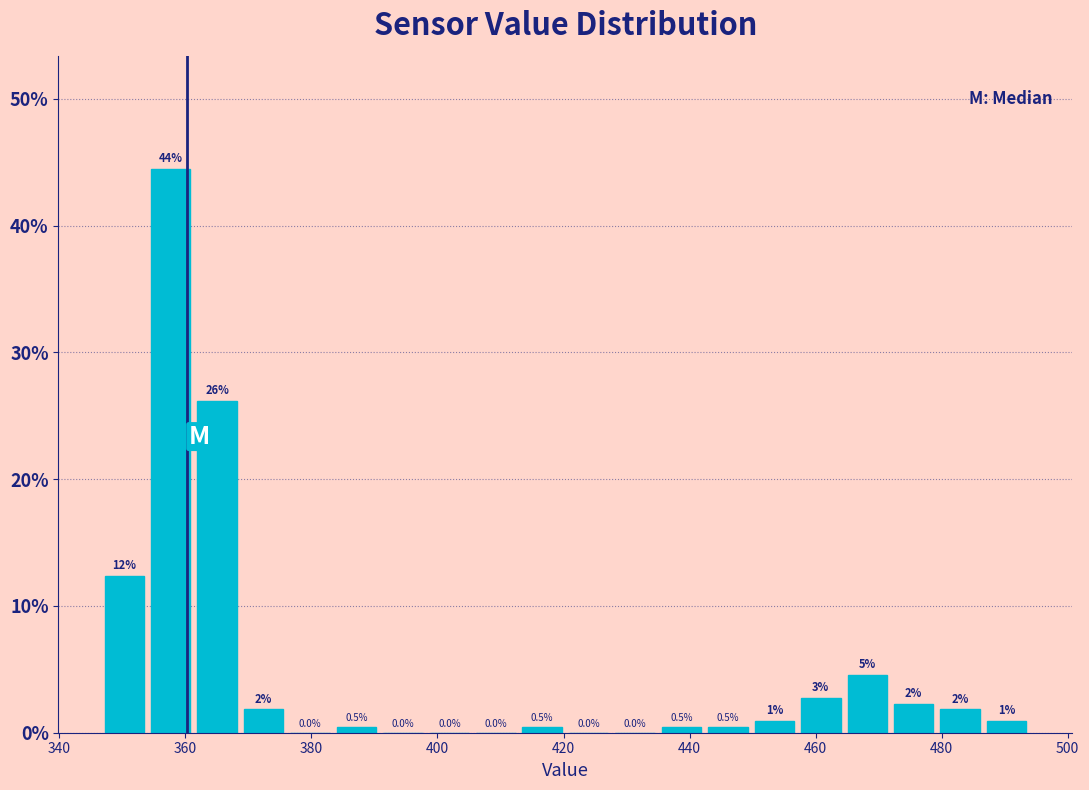

Read against the x-axis, roughly where is the centre of the tallest bar?

358